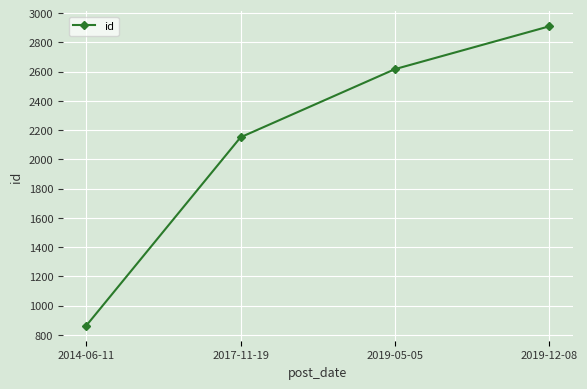

What is the minimum value shown in the chart?

862